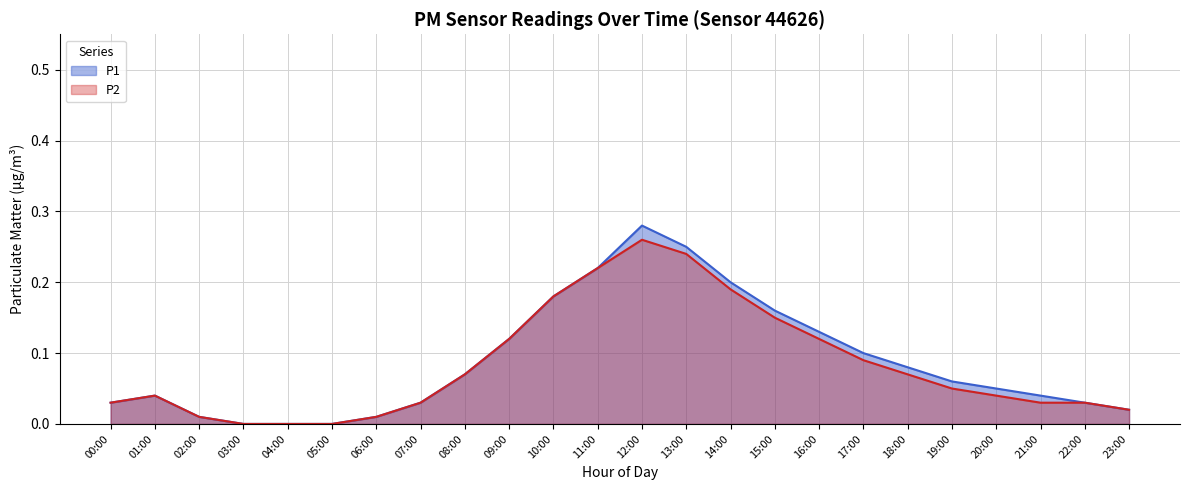

How many categories are shown in the chart?

24